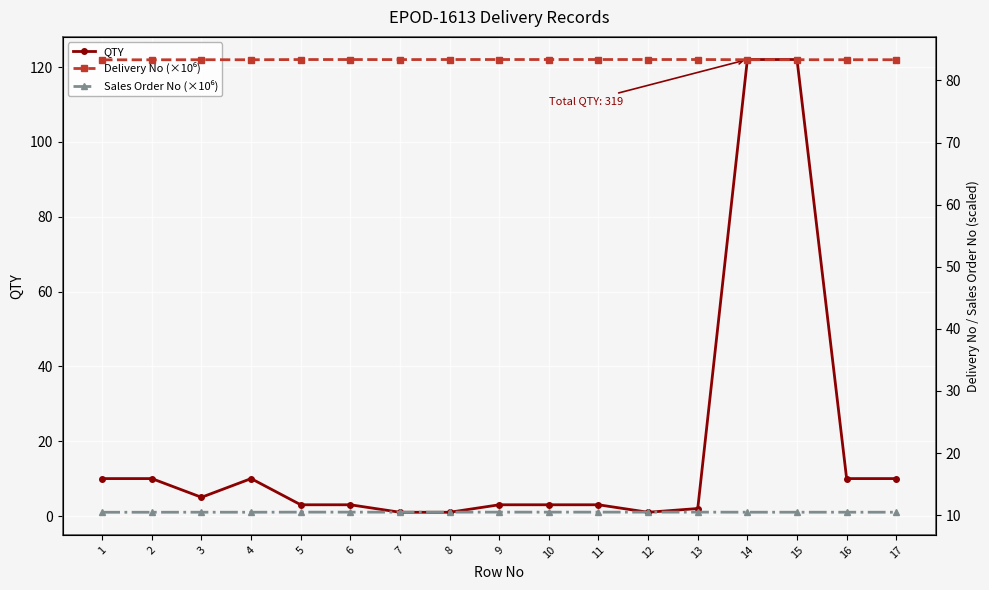

Is the value of QTY at 6 greater than the value of Sales Order No (×10⁶) at 11?

No